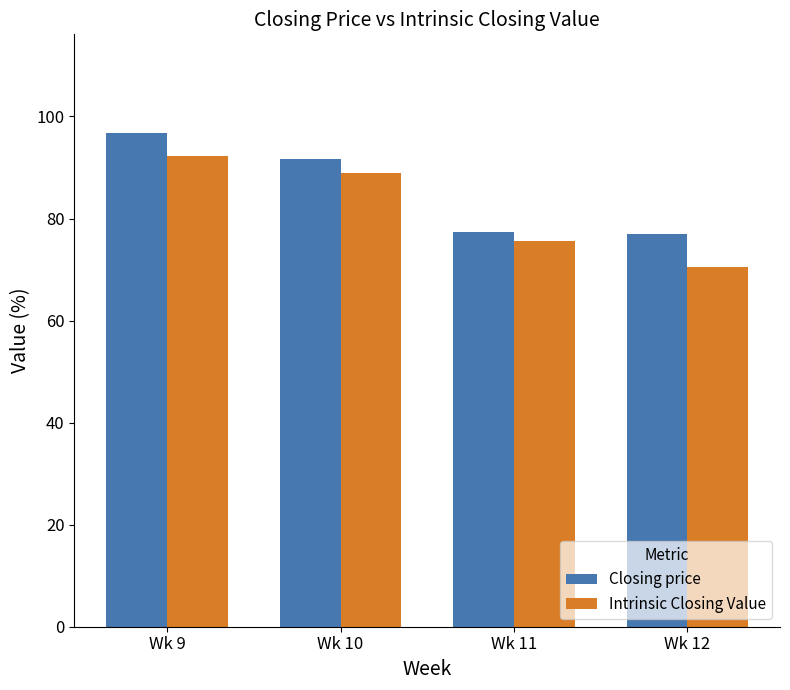

Is it true that Intrinsic Closing Value equals 70.6 at Wk 12?

True